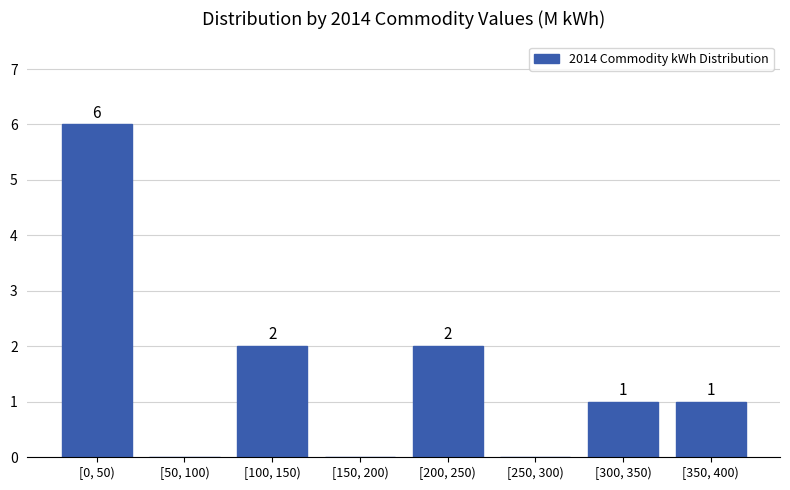

Reading left to right, extract all data points from this chart.

[0, 50)=6	[50, 100)=0	[100, 150)=2	[150, 200)=0	[200, 250)=2	[250, 300)=0	[300, 350)=1	[350, 400)=1